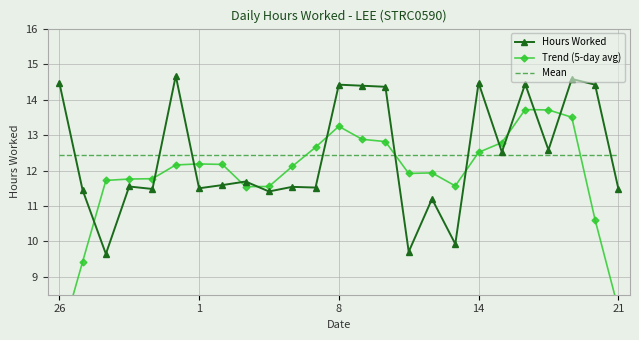

What are all the series names shown in the legend?

Hours Worked, Trend (5-day avg), Mean